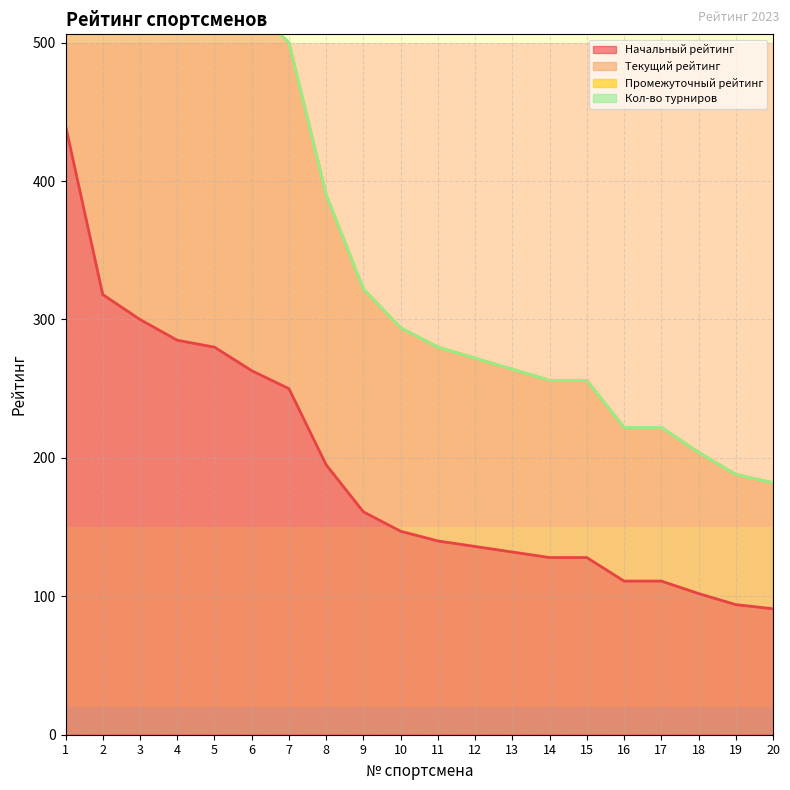

Does the chart display data point markers on the line(s)?

No